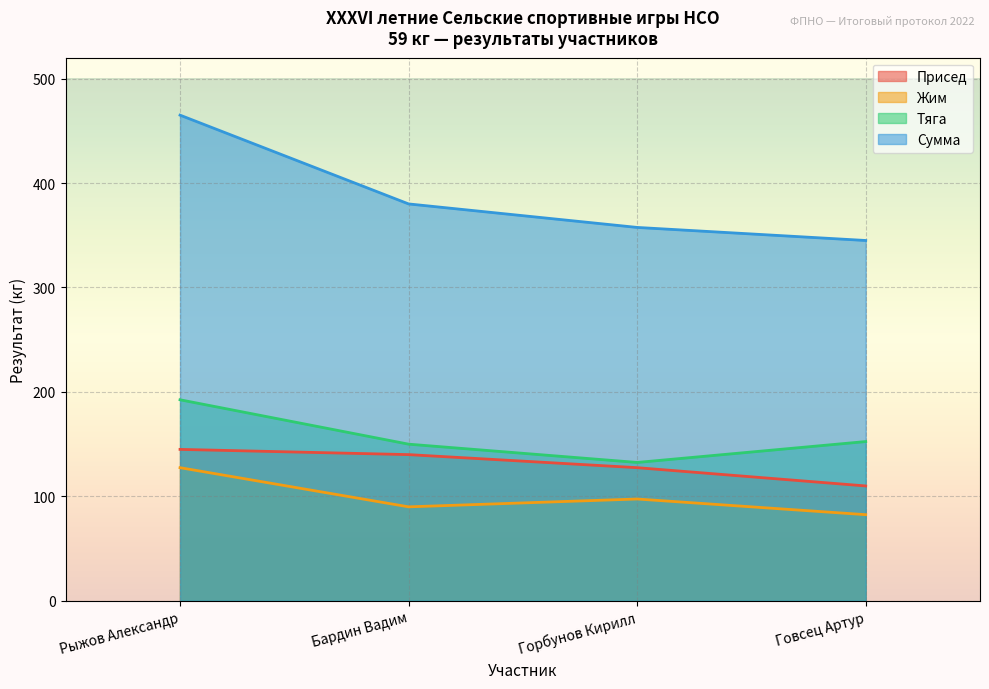

What is the sum of all Присед values?

522.5